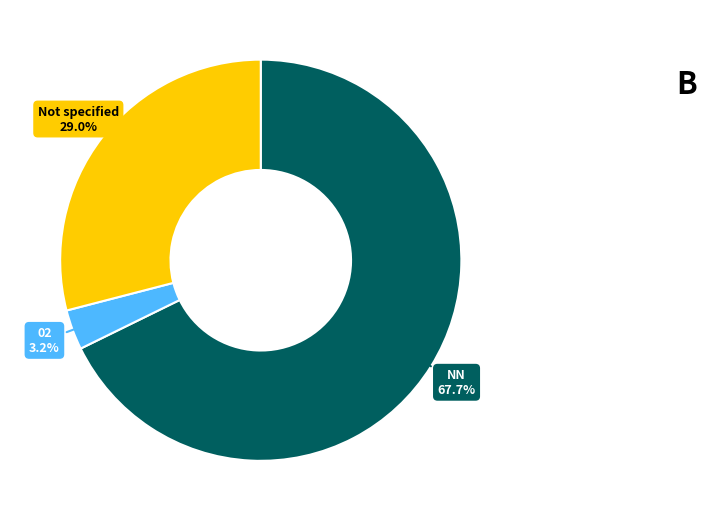

Is there any slice that represents more than half of the pie?

Yes